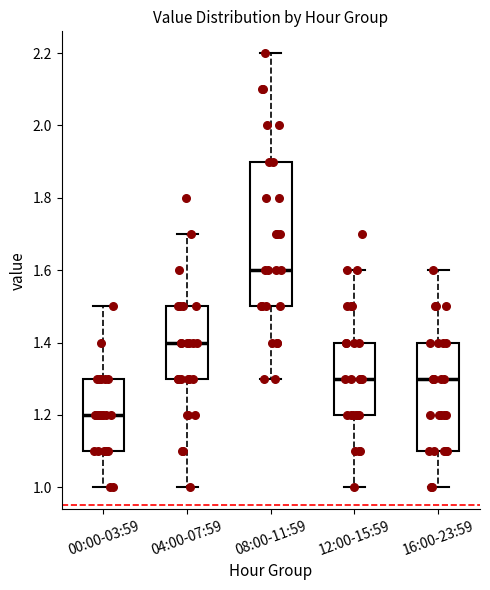

Reading left to right, read every box against the y-axis: the position of its median line, the range the box covers, and the ends of its whiskers. The values are not printed on the chart, so give them approximately, as read against the axis.

00:00-03:59: median 1.2, box 1.1 to 1.3, whiskers 1.0 to 1.5
04:00-07:59: median 1.4, box 1.3 to 1.5, whiskers 1.0 to 1.7
08:00-11:59: median 1.6, box 1.5 to 1.9, whiskers 1.3 to 2.2
12:00-15:59: median 1.3, box 1.2 to 1.4, whiskers 1.0 to 1.6
16:00-23:59: median 1.3, box 1.1 to 1.4, whiskers 1.0 to 1.6